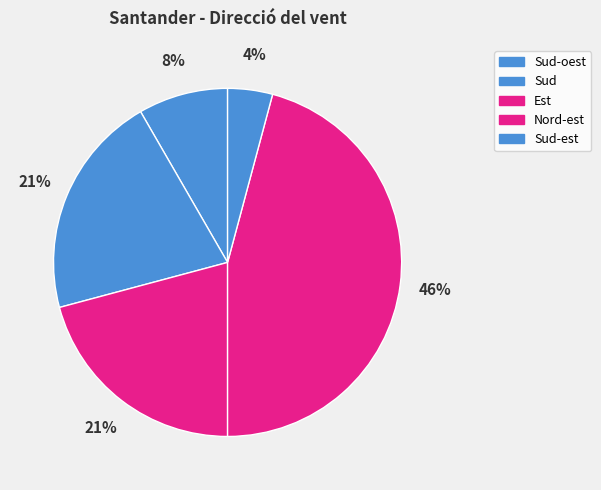

To the nearest percent, what percentage of the pie is Sud?

21%